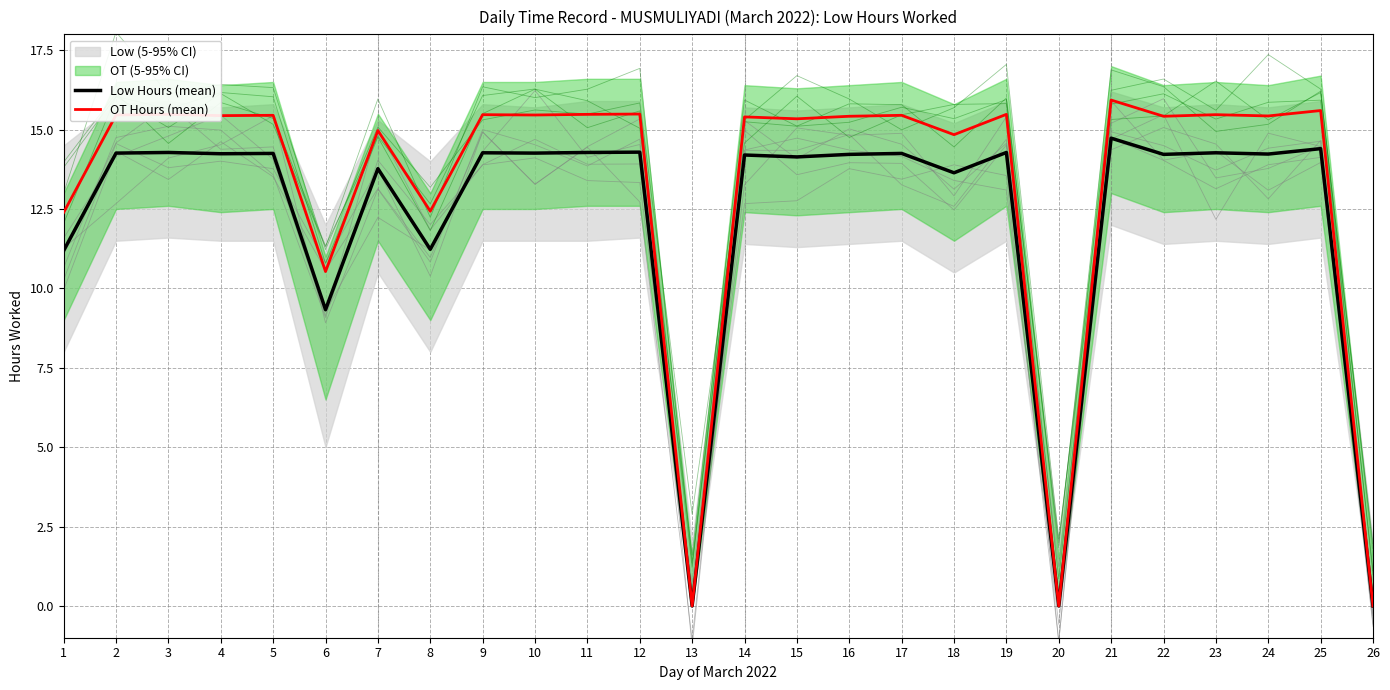

Reading left to right, list all the values displayed in this chart.

Low Hours (mean): 1=11.2	2=14.3	3=14.3	4=14.2	5=14.2	6=9.3	7=13.8	8=11.2	9=14.3	10=14.3	11=14.3	12=14.3	13=0.0	14=14.2	15=14.1	16=14.2	17=14.2	18=13.6	19=14.3	20=0.0	21=14.7	22=14.2	23=14.3	24=14.2	25=14.4	26=0.0
OT Hours (mean): 1=12.4	2=15.5	3=15.5	4=15.4	5=15.4	6=10.5	7=15.0	8=12.4	9=15.5	10=15.5	11=15.5	12=15.5	13=0.0	14=15.4	15=15.3	16=15.4	17=15.4	18=14.8	19=15.5	20=0.0	21=15.9	22=15.4	23=15.5	24=15.4	25=15.6	26=0.0